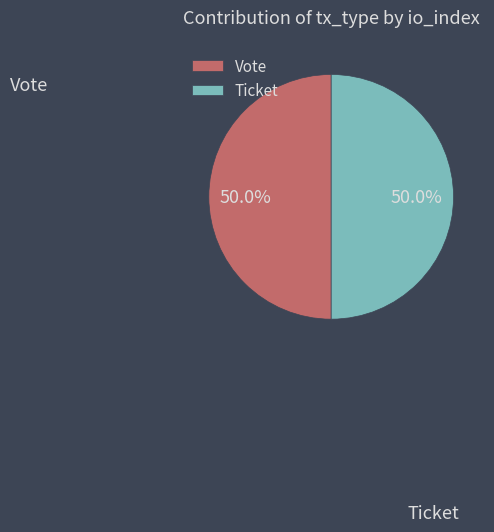

Combined, do Ticket and Vote account for over 50%?

Yes